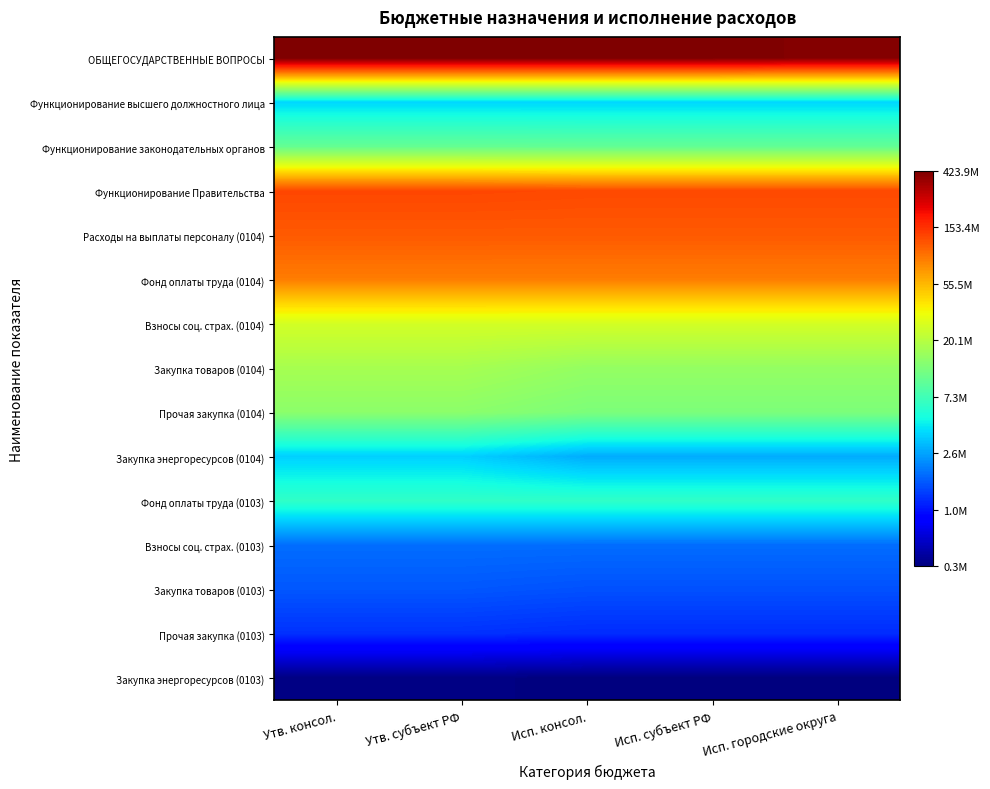

Reading left to right, transcribe all the data shown in this chart.

ОБЩЕГОСУДАРСТВЕННЫЕ ВОПРОСЫ: Утв. консол.=8.6	Утв. субъект РФ=8.6	Исп. консол.=8.6	Исп. субъект РФ=8.6	Исп. городские округа=8.6
Функционирование высшего должностного лица: Утв. консол.=6.6	Утв. субъект РФ=6.6	Исп. консол.=6.6	Исп. субъект РФ=6.6	Исп. городские округа=6.6
Функционирование законодательных органов: Утв. консол.=7.0	Утв. субъект РФ=7.0	Исп. консол.=7.0	Исп. субъект РФ=7.0	Исп. городские округа=7.0
Функционирование Правительства: Утв. консол.=8.1	Утв. субъект РФ=8.1	Исп. консол.=8.1	Исп. субъект РФ=8.1	Исп. городские округа=8.1
Расходы на выплаты персоналу (0104): Утв. консол.=8.1	Утв. субъект РФ=8.1	Исп. консол.=8.1	Исп. субъект РФ=8.1	Исп. городские округа=8.1
Фонд оплаты труда (0104): Утв. консол.=7.9	Утв. субъект РФ=7.9	Исп. консол.=7.9	Исп. субъект РФ=7.9	Исп. городские округа=7.9
Взносы соц. страх. (0104): Утв. консол.=7.4	Утв. субъект РФ=7.4	Исп. консол.=7.4	Исп. субъект РФ=7.4	Исп. городские округа=7.4
Закупка товаров (0104): Утв. консол.=7.2	Утв. субъект РФ=7.2	Исп. консол.=7.2	Исп. субъект РФ=7.2	Исп. городские округа=7.2
Прочая закупка (0104): Утв. консол.=7.1	Утв. субъект РФ=7.1	Исп. консол.=7.1	Исп. субъект РФ=7.1	Исп. городские округа=7.1
Закупка энергоресурсов (0104): Утв. консол.=6.6	Утв. субъект РФ=6.6	Исп. консол.=6.4	Исп. субъект РФ=6.4	Исп. городские округа=6.4
Фонд оплаты труда (0103): Утв. консол.=6.8	Утв. субъект РФ=6.8	Исп. консол.=6.8	Исп. субъект РФ=6.8	Исп. городские округа=6.8
Взносы соц. страх. (0103): Утв. консол.=6.3	Утв. субъект РФ=6.3	Исп. консол.=6.3	Исп. субъект РФ=6.3	Исп. городские округа=6.3
Закупка товаров (0103): Утв. консол.=6.2	Утв. субъект РФ=6.2	Исп. консол.=6.2	Исп. субъект РФ=6.2	Исп. городские округа=6.2
Прочая закупка (0103): Утв. консол.=6.1	Утв. субъект РФ=6.1	Исп. консол.=6.1	Исп. субъект РФ=6.1	Исп. городские округа=6.1
Закупка энергоресурсов (0103): Утв. консол.=5.6	Утв. субъект РФ=5.6	Исп. консол.=5.5	Исп. субъект РФ=5.5	Исп. городские округа=5.5